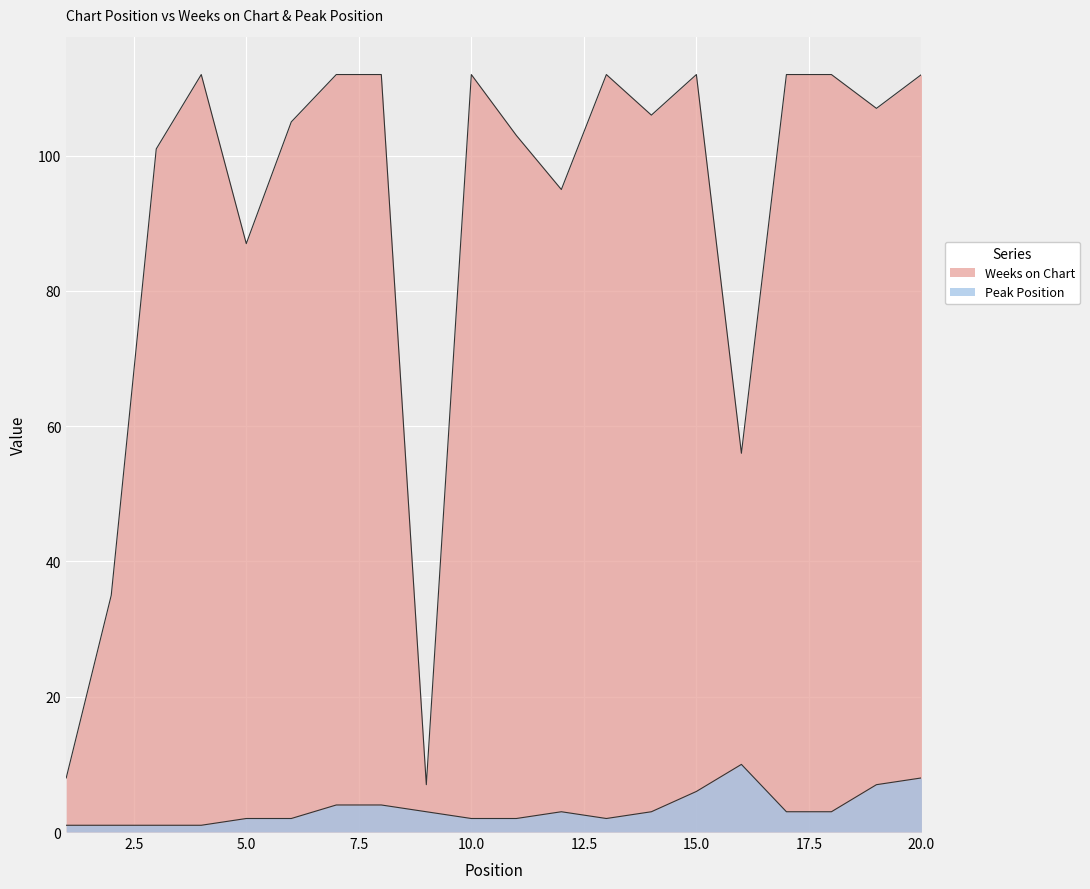

Reading left to right, transcribe all the data shown in this chart.

Weeks on Chart: 8	35	101	112	87	105	112	112	7	112	103	95	112	106	112	56	112	112	107	112
Peak Position: 1	1	1	1	2	2	4	4	3	2	2	3	2	3	6	10	3	3	7	8